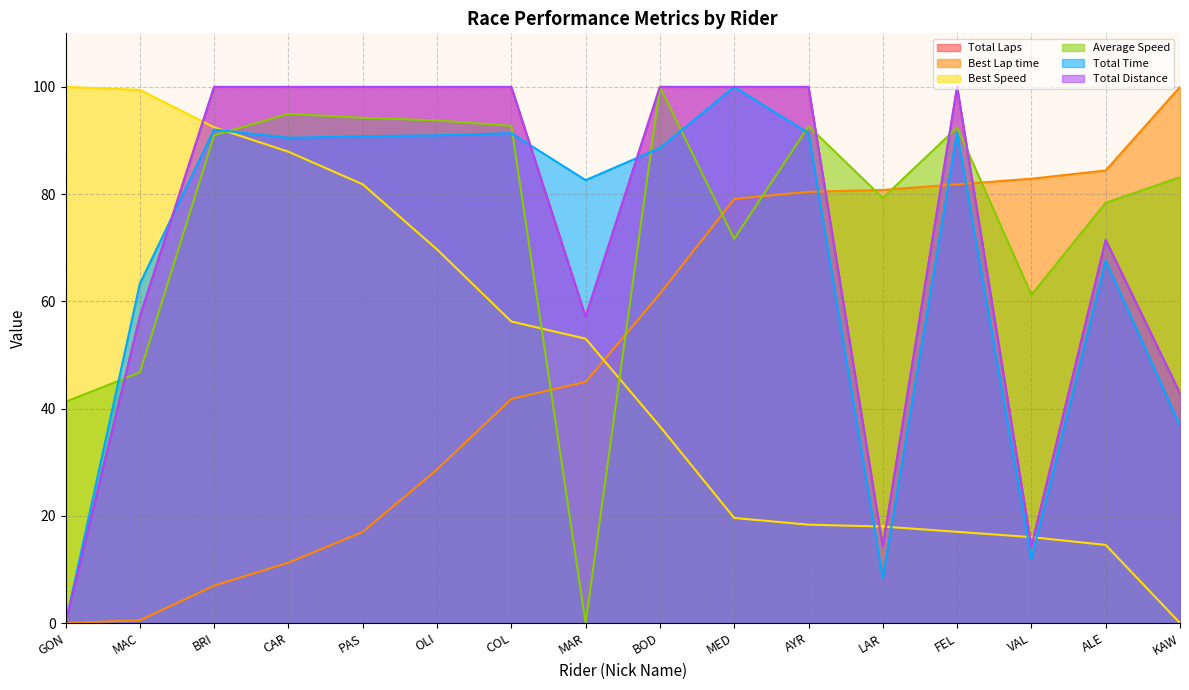

Reading left to right, what are all the values shown in this chart?

Total Laps: 0.0	57.1	100.0	100.0	100.0	100.0	100.0	57.1	100.0	100.0	100.0	14.3	100.0	14.3	71.4	42.9
Best Lap time: 0.0	0.5	7.0	11.3	17.0	28.7	41.8	45.0	61.4	79.1	80.4	80.8	81.8	82.9	84.4	100.0
Best Speed: 100.0	99.4	92.5	87.9	81.8	69.7	56.2	53.0	36.7	19.6	18.3	18.0	17.0	16.0	14.6	0.0
Average Speed: 41.3	46.7	91.0	95.0	94.2	93.8	92.7	0.0	100.0	71.7	92.7	79.3	92.4	61.2	78.4	83.2
Total Time: 0.0	63.3	92.1	90.5	90.8	91.0	91.4	82.6	88.6	100.0	91.4	8.4	91.5	11.9	67.6	36.8
Total Distance: 0.0	57.1	100.0	100.0	100.0	100.0	100.0	57.1	100.0	100.0	100.0	14.3	100.0	14.3	71.4	42.9